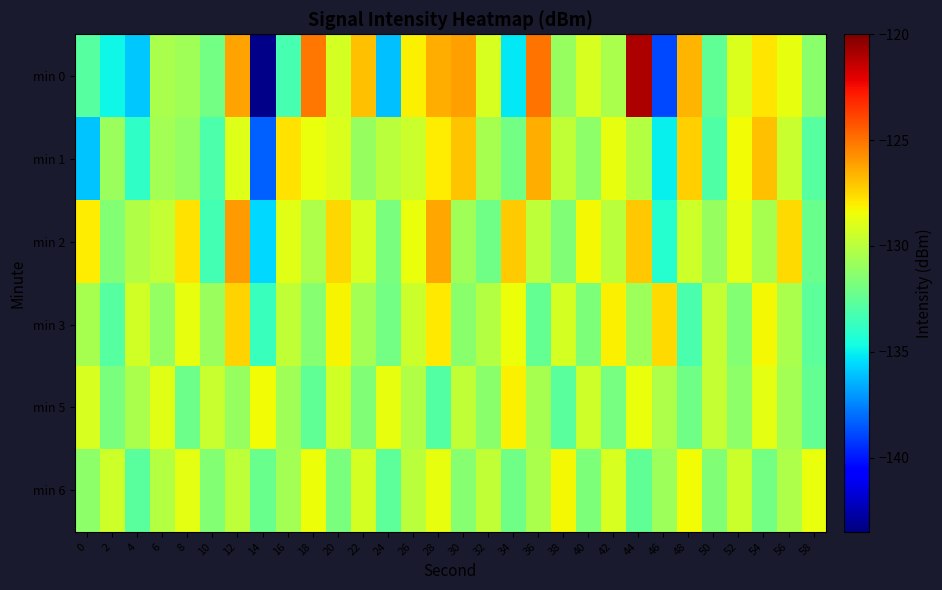

What is the difference between the highest and lowest values at 56?

3.0